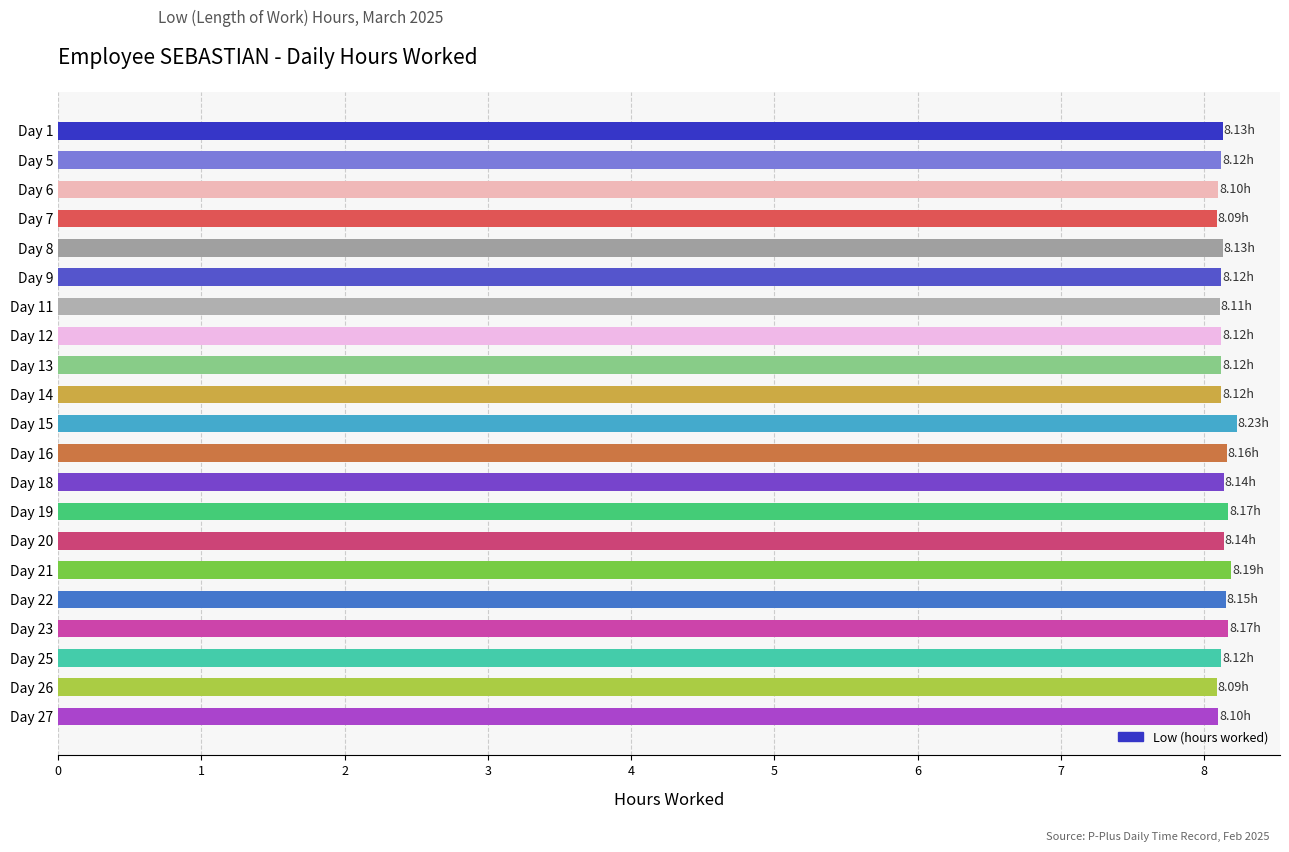

What is the sum of the values at Day 12 and Day 13?

16.2